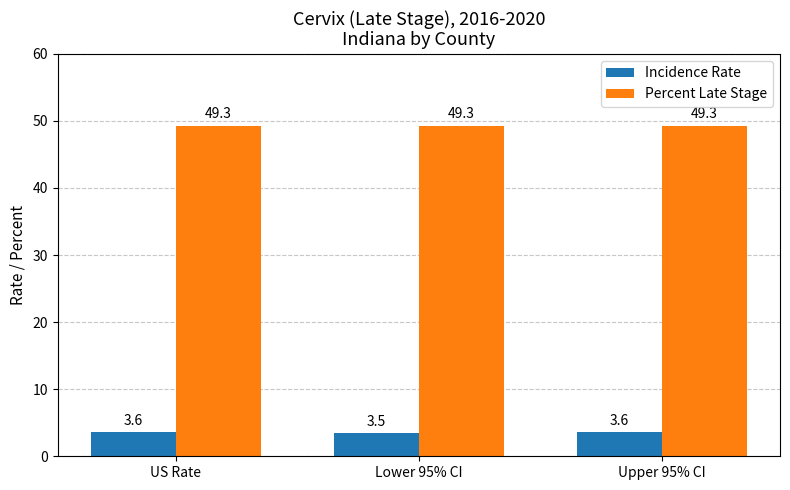

How many groups of bars are there?

3